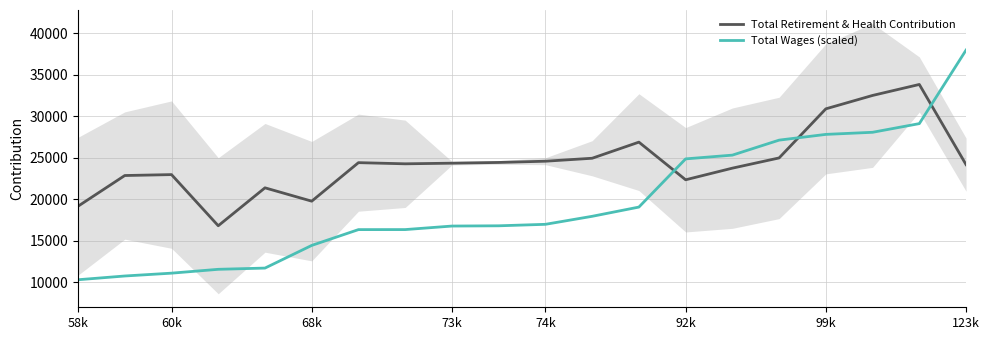

After their last crossing, which series has the higher values: Total Retirement & Health Contribution or Total Wages (scaled)?

Total Wages (scaled)